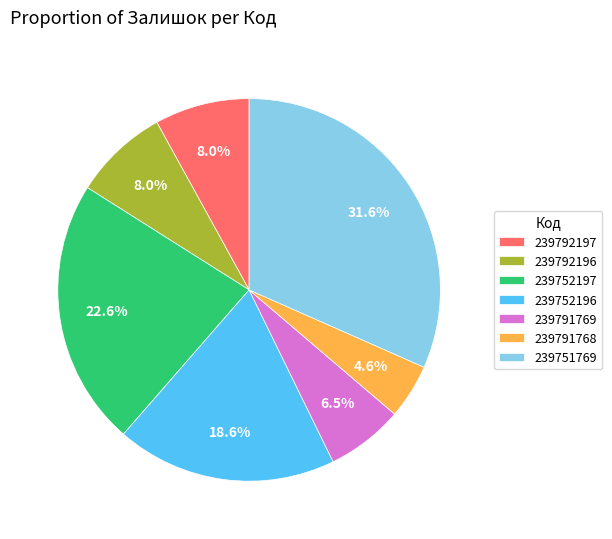

How many slices are in this pie chart?

7